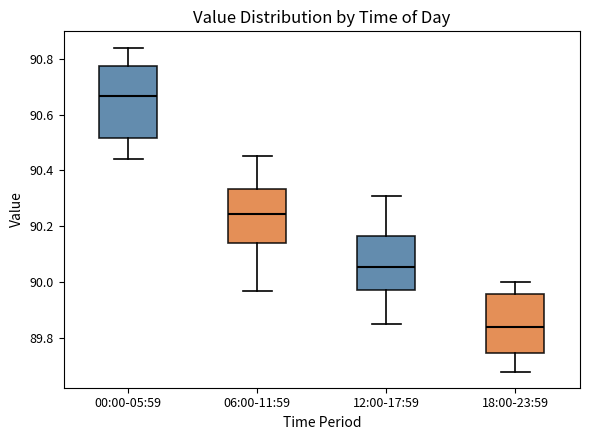

Reading left to right, read every box against the y-axis: the position of its median line, the range the box covers, and the ends of its whiskers. The values are not printed on the chart, so give them approximately, as read against the axis.

00:00-05:59: median 90.66, box 90.52 to 90.78, whiskers 90.44 to 90.84
06:00-11:59: median 90.24, box 90.14 to 90.34, whiskers 89.98 to 90.46
12:00-17:59: median 90.06, box 89.98 to 90.16, whiskers 89.86 to 90.32
18:00-23:59: median 89.84, box 89.74 to 89.96, whiskers 89.68 to 90.00